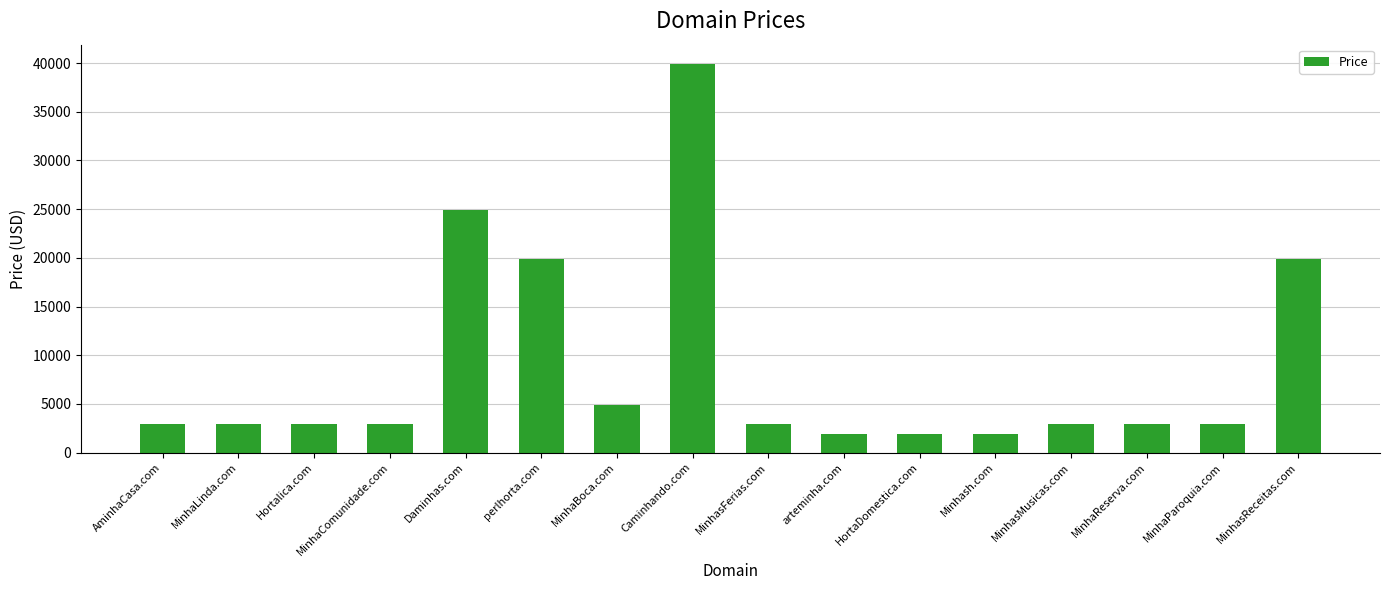

What is the difference between the values at Minhash.com and MinhasReceitas.com?

18000